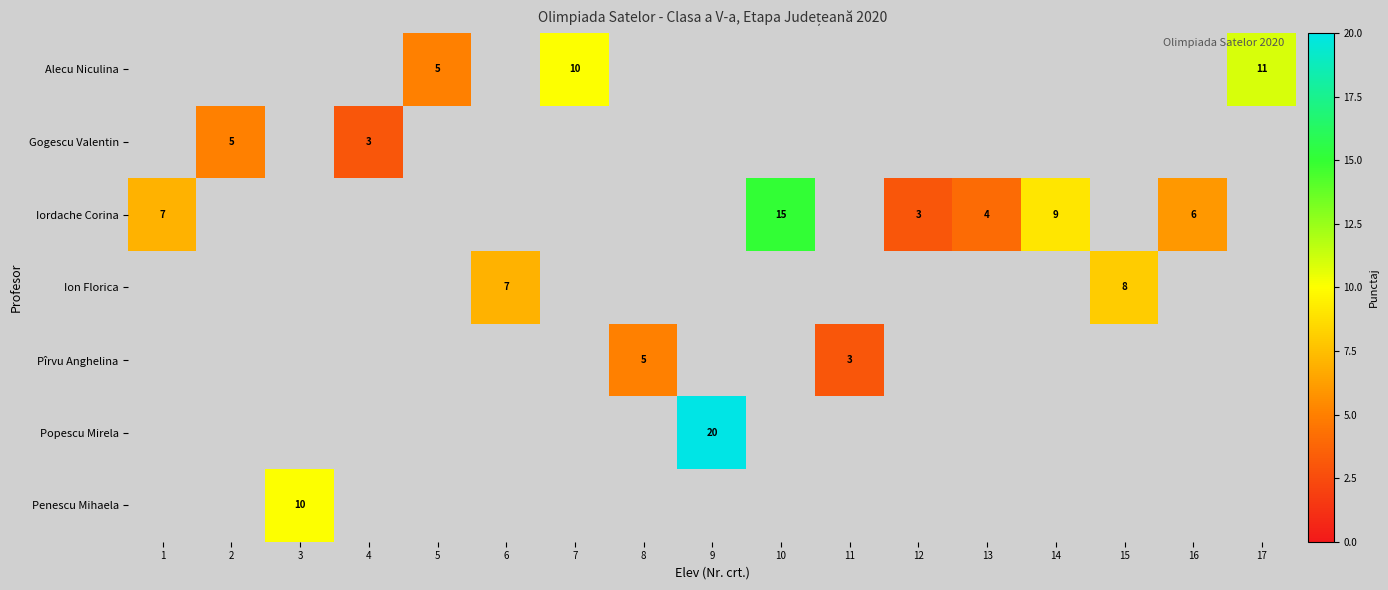

True or false: Ion Florica has a value of 11 at 15.

False